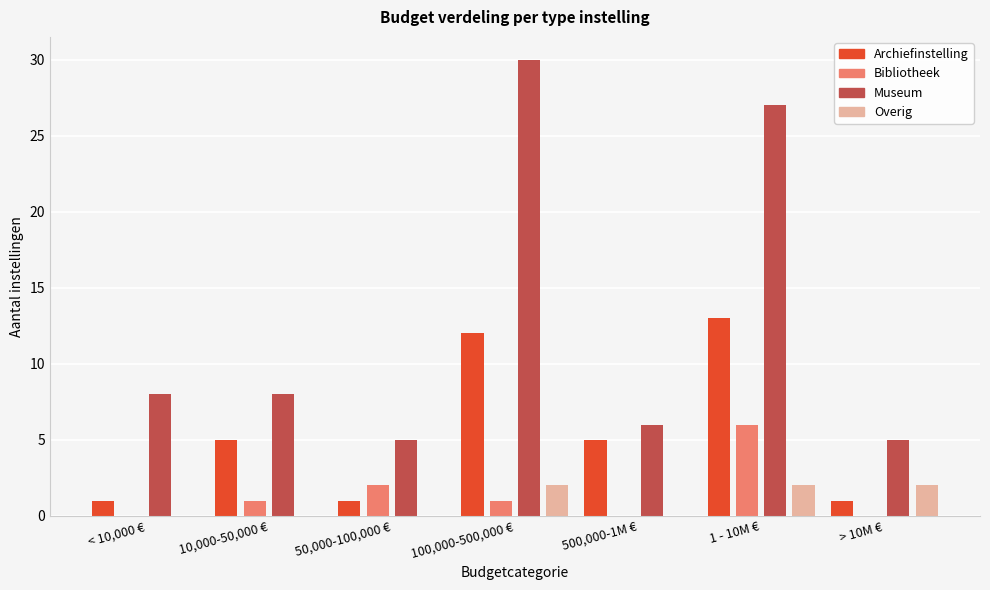

What are all the series names shown in the legend?

Archiefinstelling, Bibliotheek, Museum, Overig